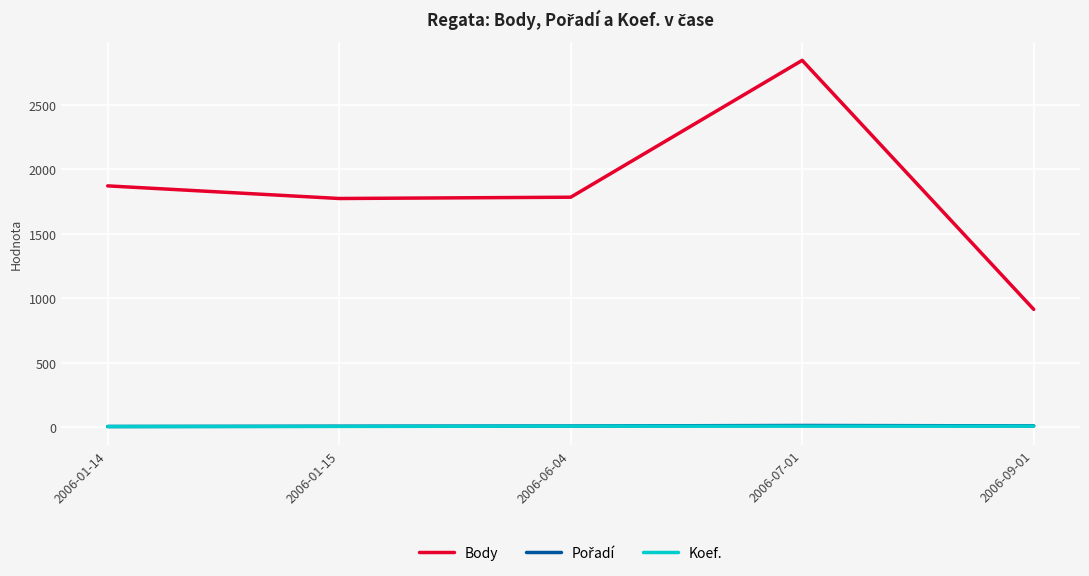

True or false: Koef. and Body cross at least once.

False